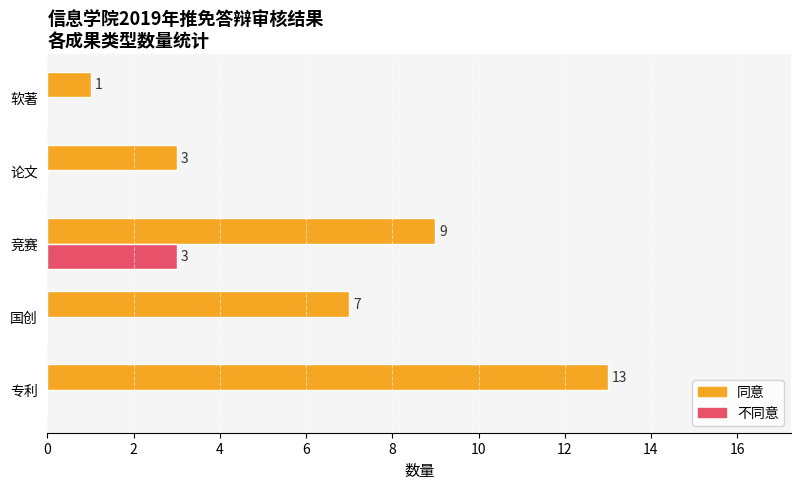

Is it true that 同意 equals 0 at 软著?

False